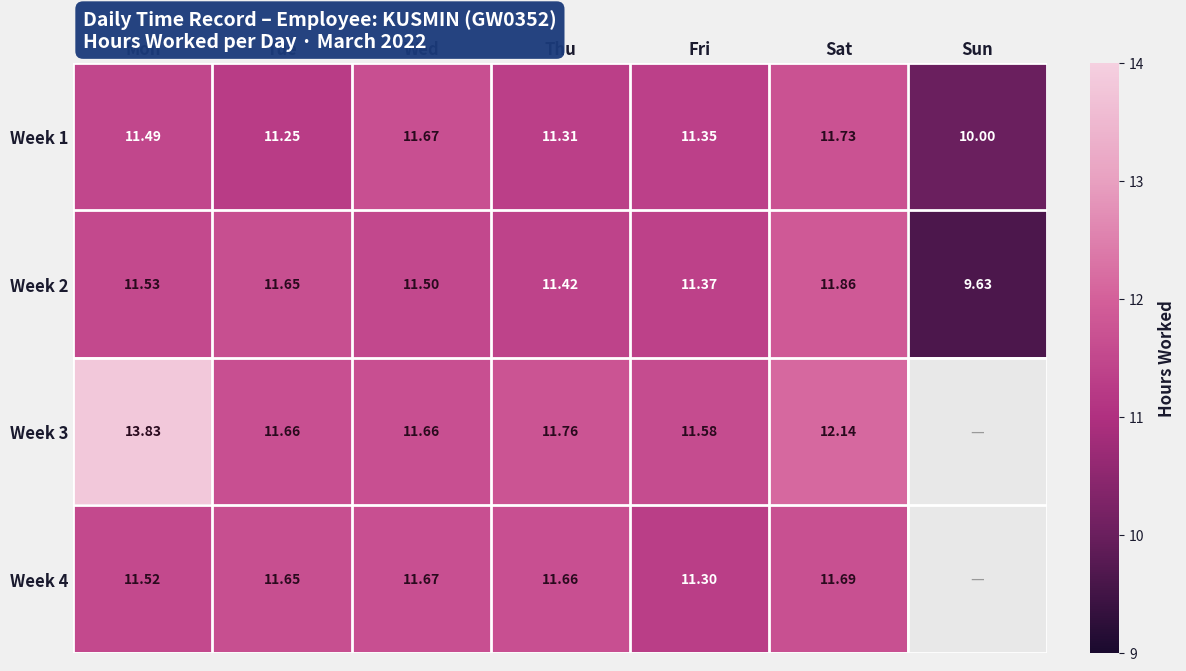

At which category is the sum across all series the highest?

Mon